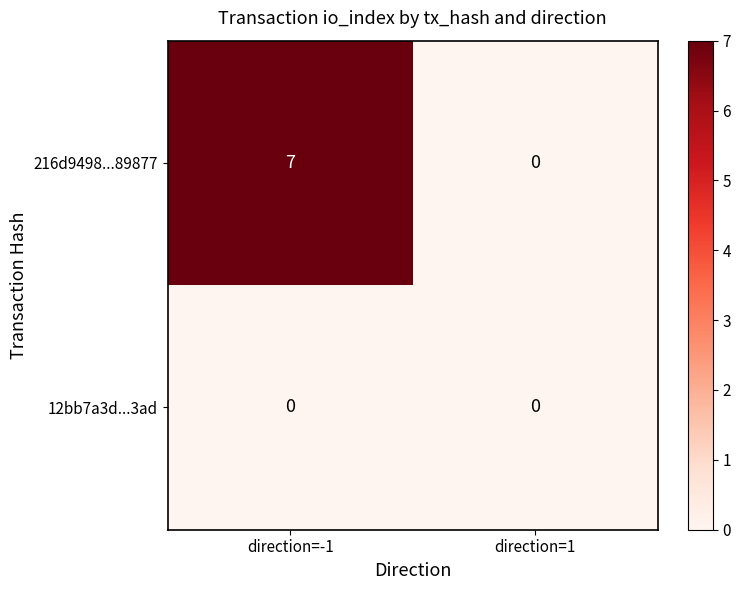

What is the difference between the maximum and minimum values in the 216d9498...89877 series?

7